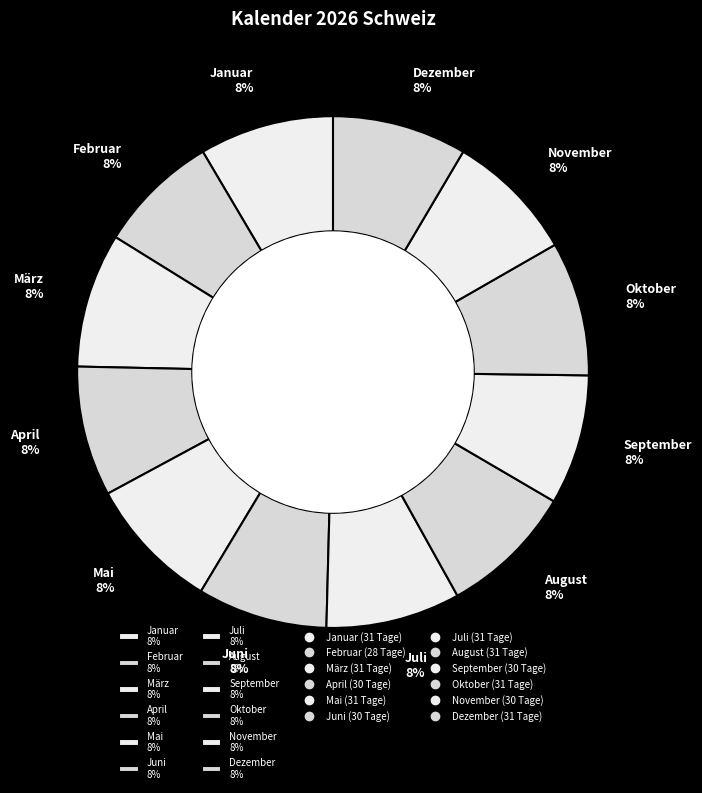

The Juni slice represents 1% of the pie. True or false?

False